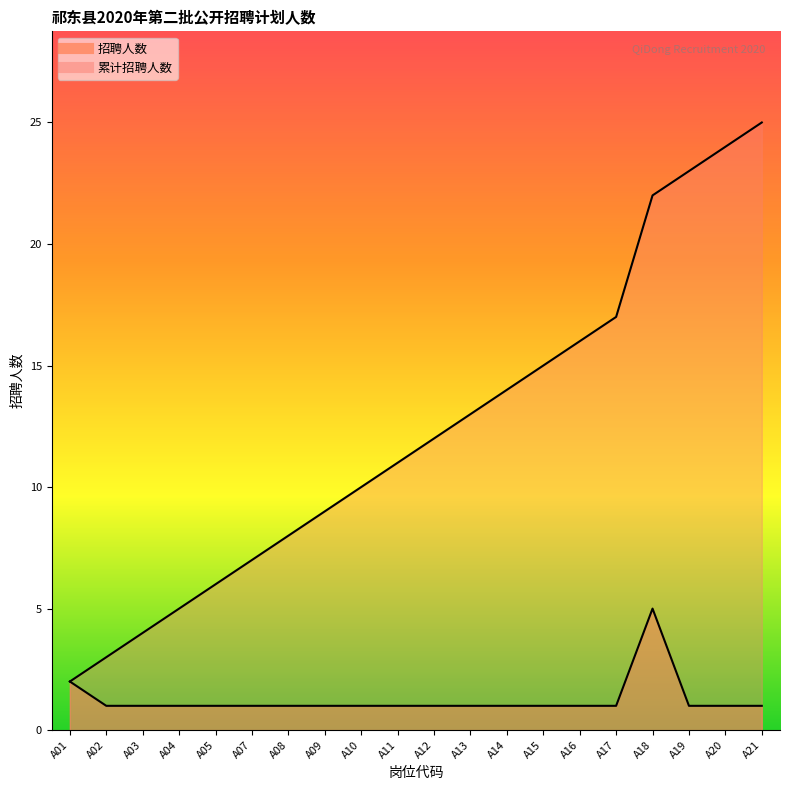

Reading left to right, list all the values displayed in this chart.

2	1	1	1	1	1	1	1	1	1	1	1	1	1	1	1	5	1	1	1